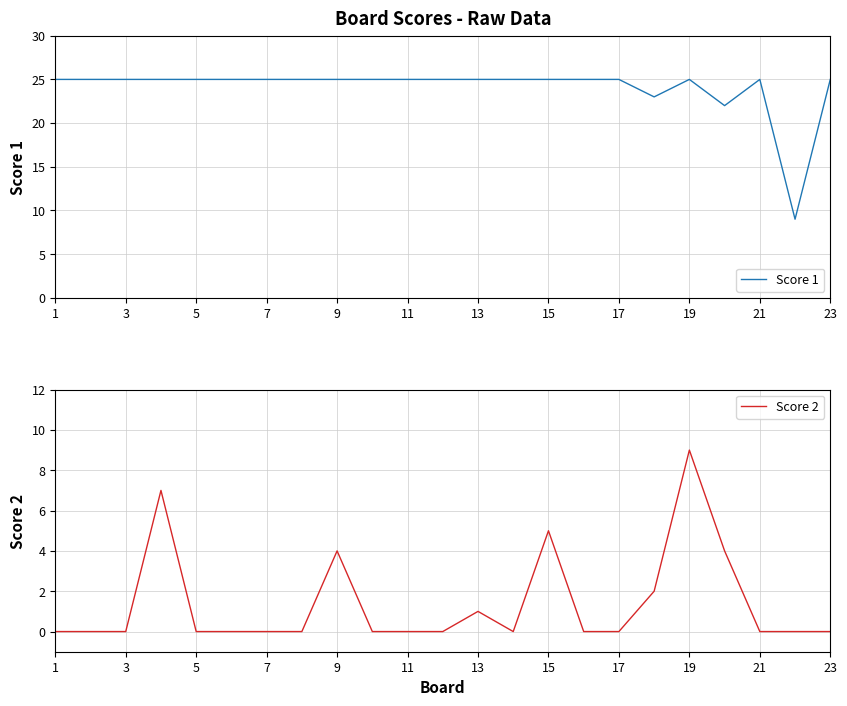

True or false: Score 2 and Score 1 cross at least once.

False